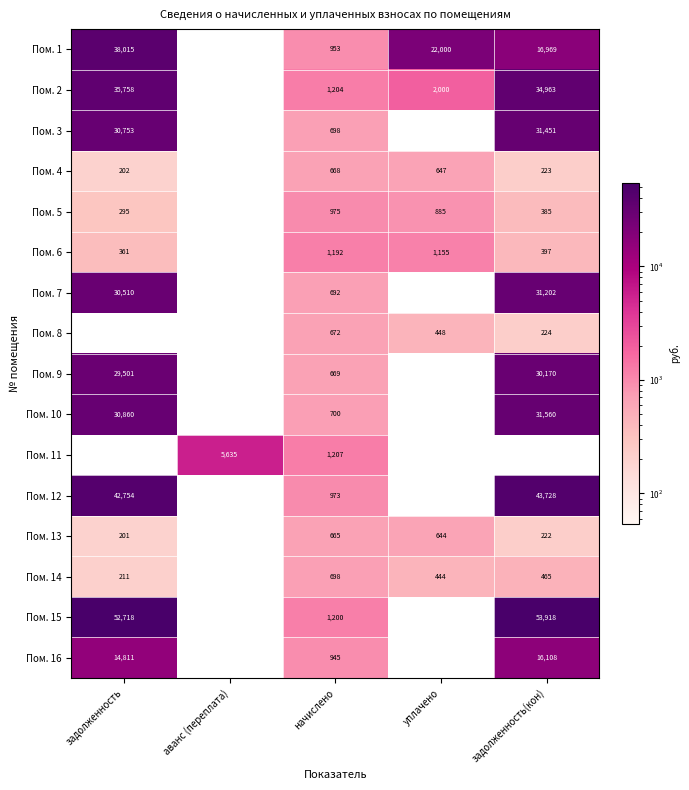

The Пом. 4 series shows 668 at начислено. True or false?

True